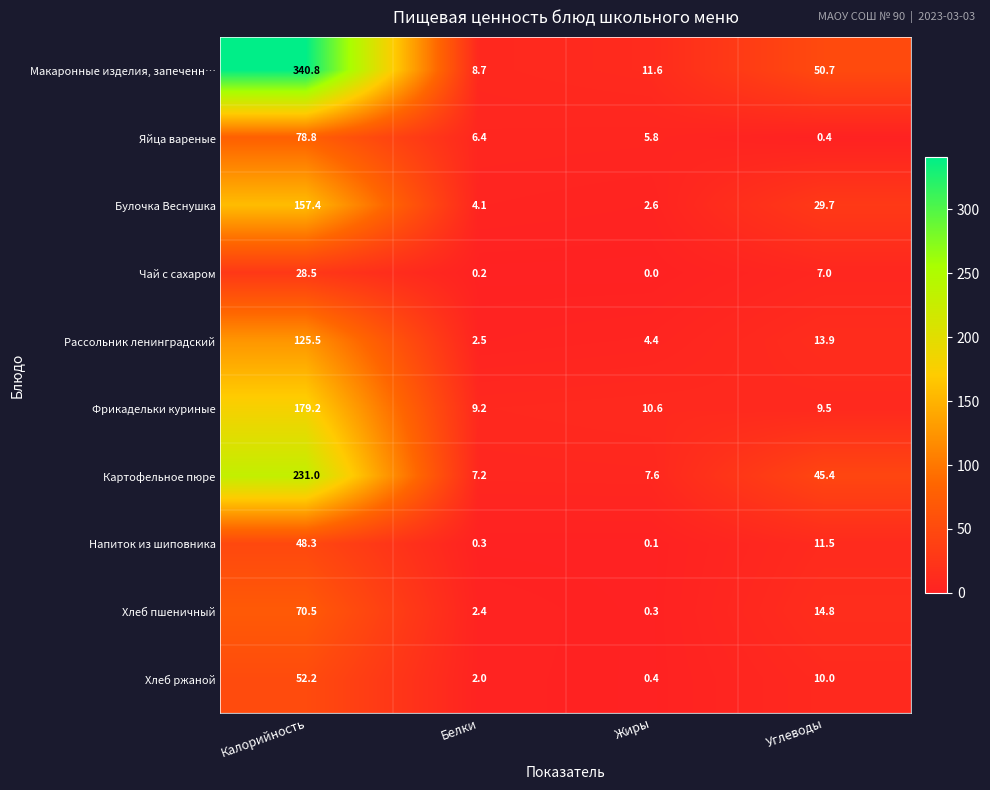

At which label does Булочка Веснушка first exceed 29?

Калорийность